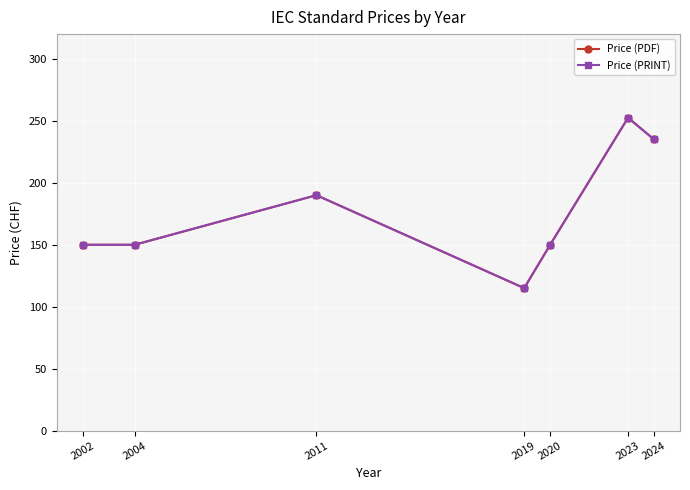

At which category is the sum across all series the highest?

2023